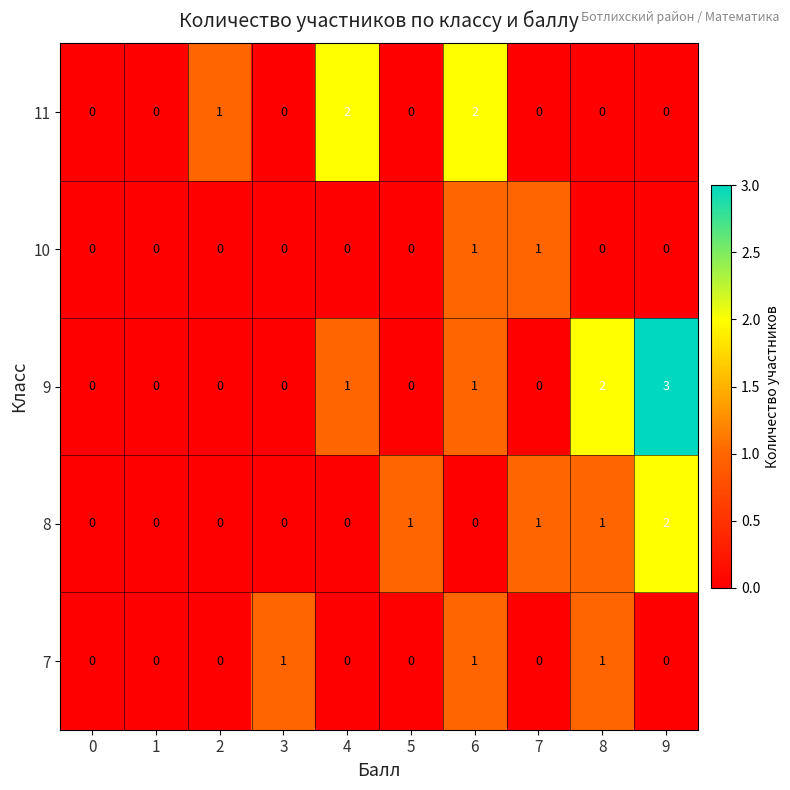

Which series has the largest total across all categories?

9